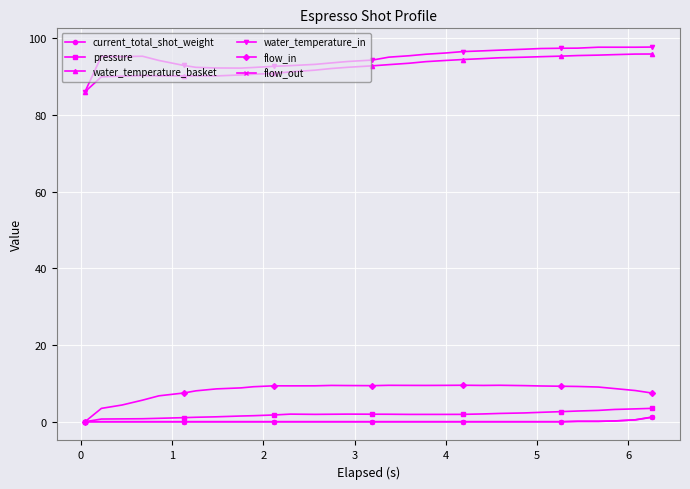

How many distinct data groups are displayed?

6